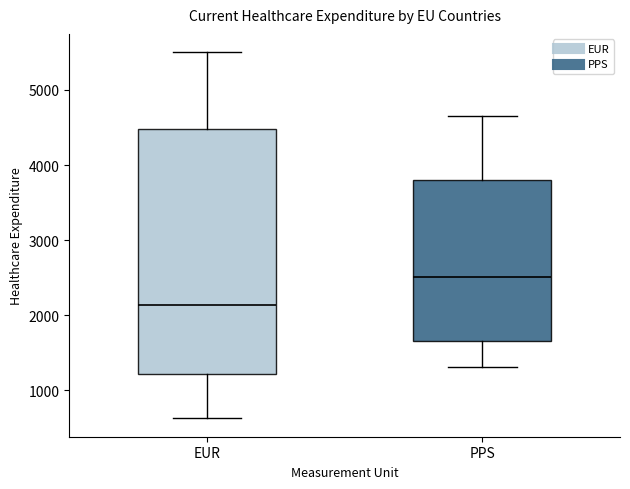

Reading left to right, read every box against the y-axis: the position of its median line, the range the box covers, and the ends of its whiskers. The values are not printed on the chart, so give them approximately, as read against the axis.

EUR: median 2100, box 1200 to 4500, whiskers 600 to 5500
PPS: median 2500, box 1700 to 3800, whiskers 1300 to 4700